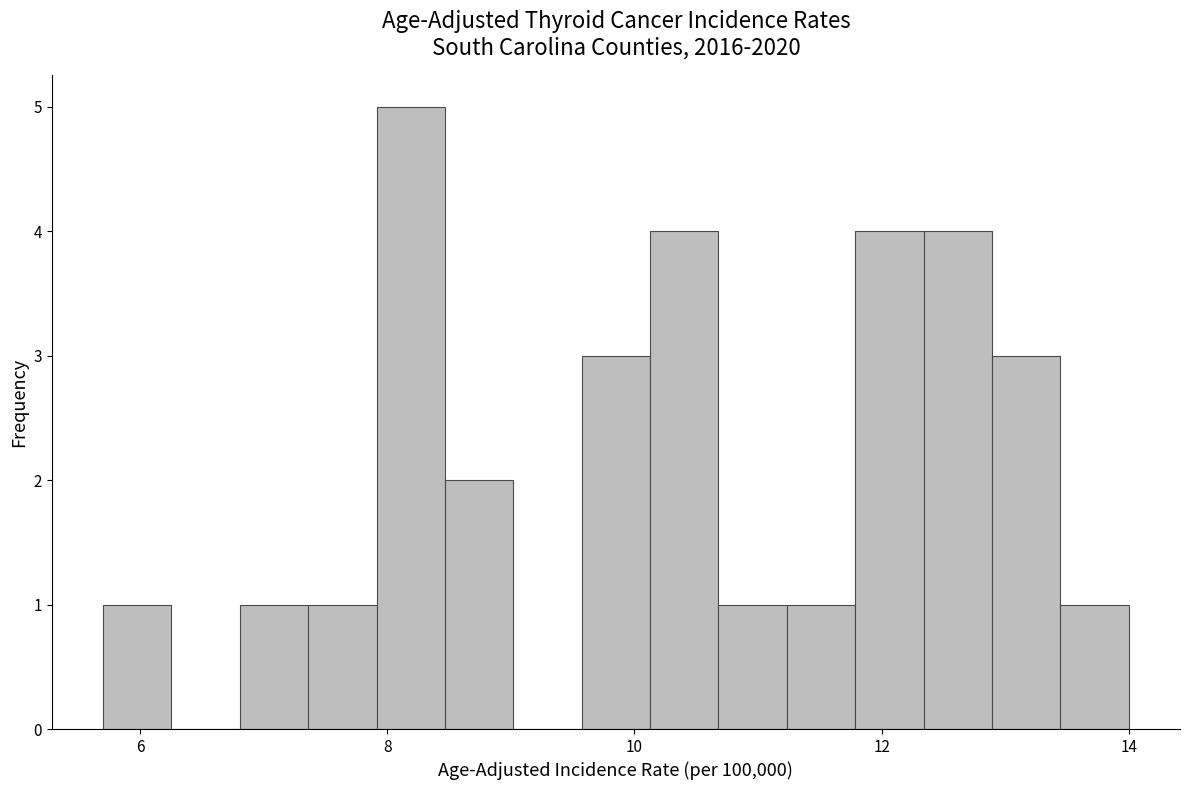

Read against the x-axis, roughly where is the centre of the tallest bar?

8.2